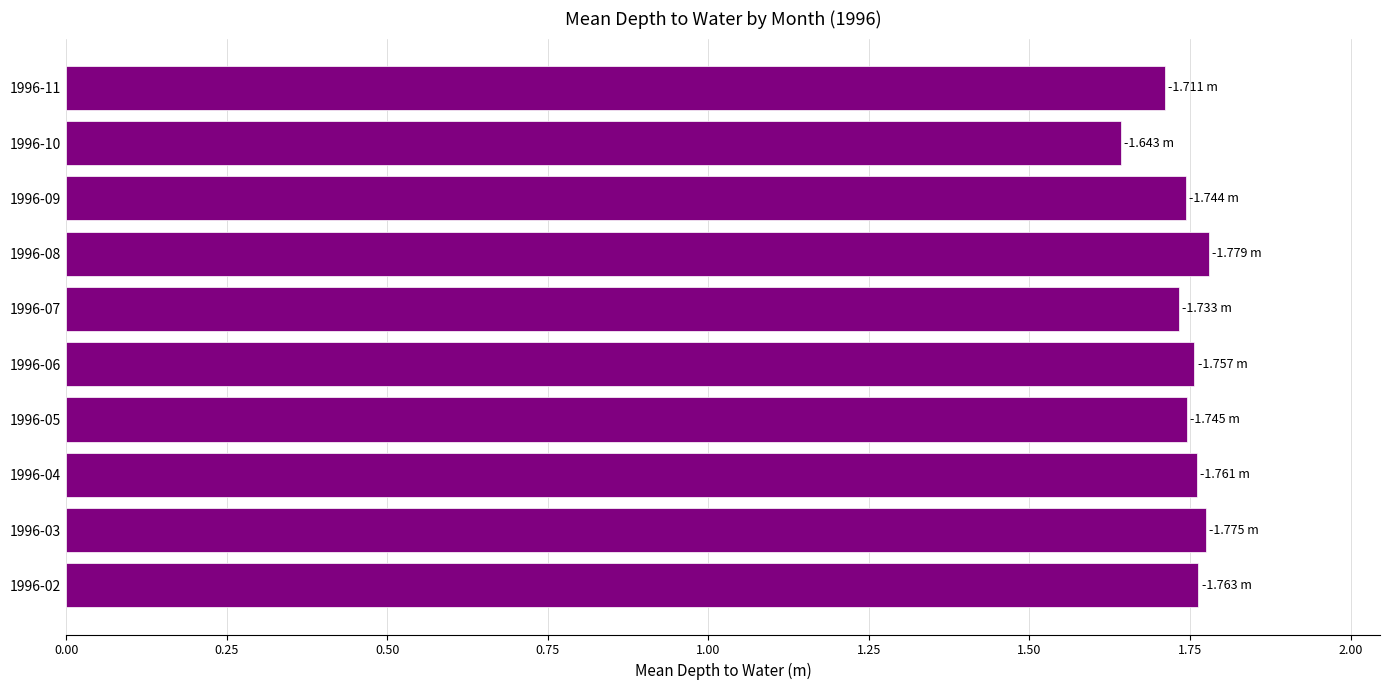

Between 1996-10 and 1996-04, which is larger?

1996-04